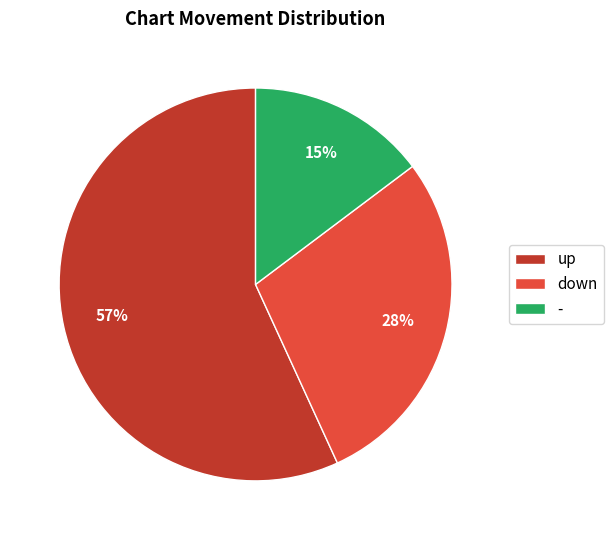

To the nearest percent, what is the average slice percentage?

33%